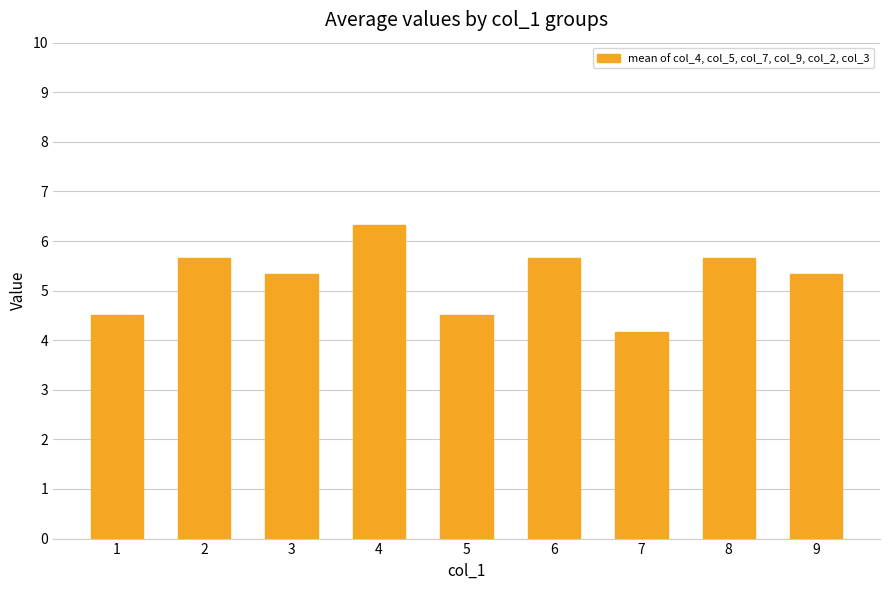

At which label does the data first exceed 5?

2